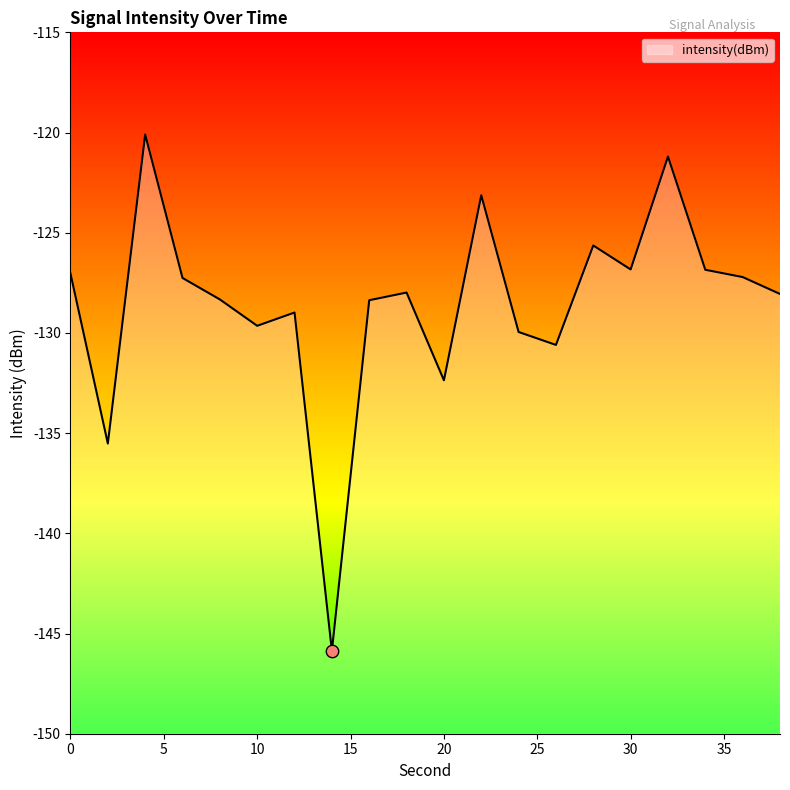

What is the change in value from 6 to 14?

-18.6